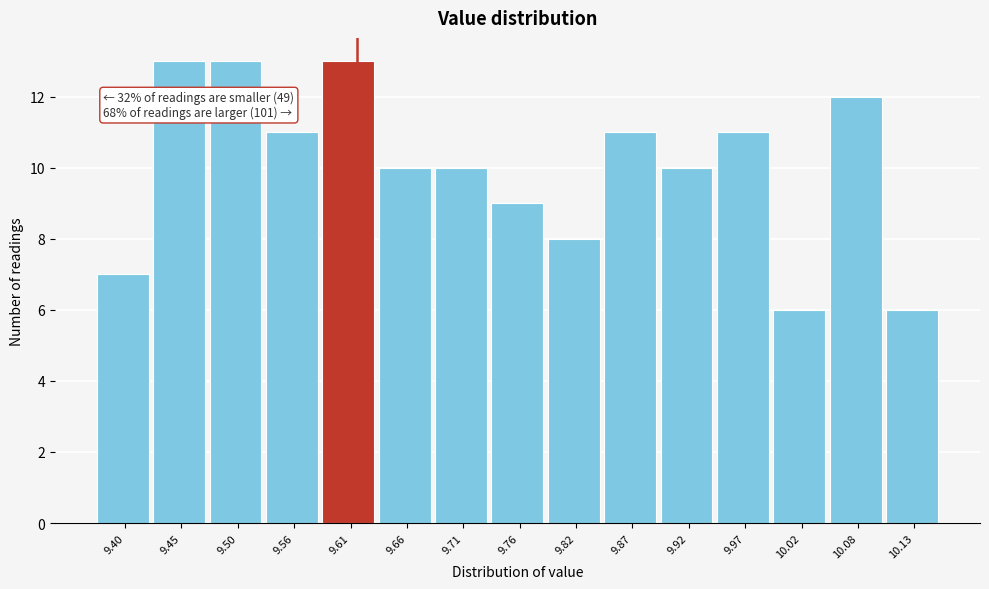

Reading left to right, list all the values displayed in this chart.

7	13	13	11	13	10	10	9	8	11	10	11	6	12	6